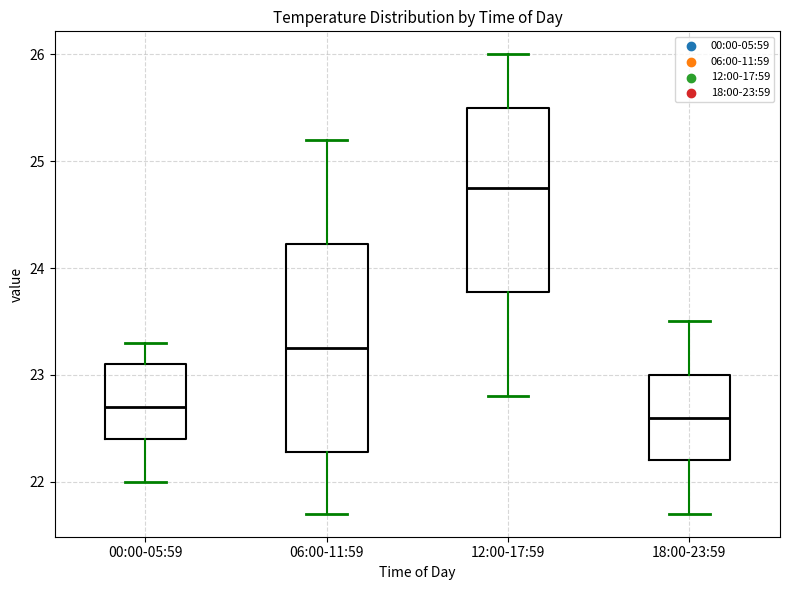

Reading left to right, read every box against the y-axis: the position of its median line, the range the box covers, and the ends of its whiskers. The values are not printed on the chart, so give them approximately, as read against the axis.

00:00-05:59: median 22.7, box 22.4 to 23.1, whiskers 22.0 to 23.3
06:00-11:59: median 23.3, box 22.3 to 24.2, whiskers 21.7 to 25.2
12:00-17:59: median 24.8, box 23.8 to 25.5, whiskers 22.8 to 26.0
18:00-23:59: median 22.6, box 22.2 to 23.0, whiskers 21.7 to 23.5